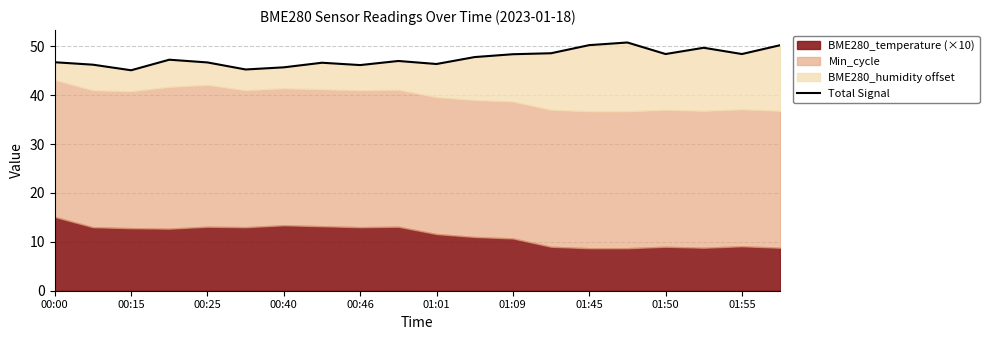

What position from the left is 00:15?

3